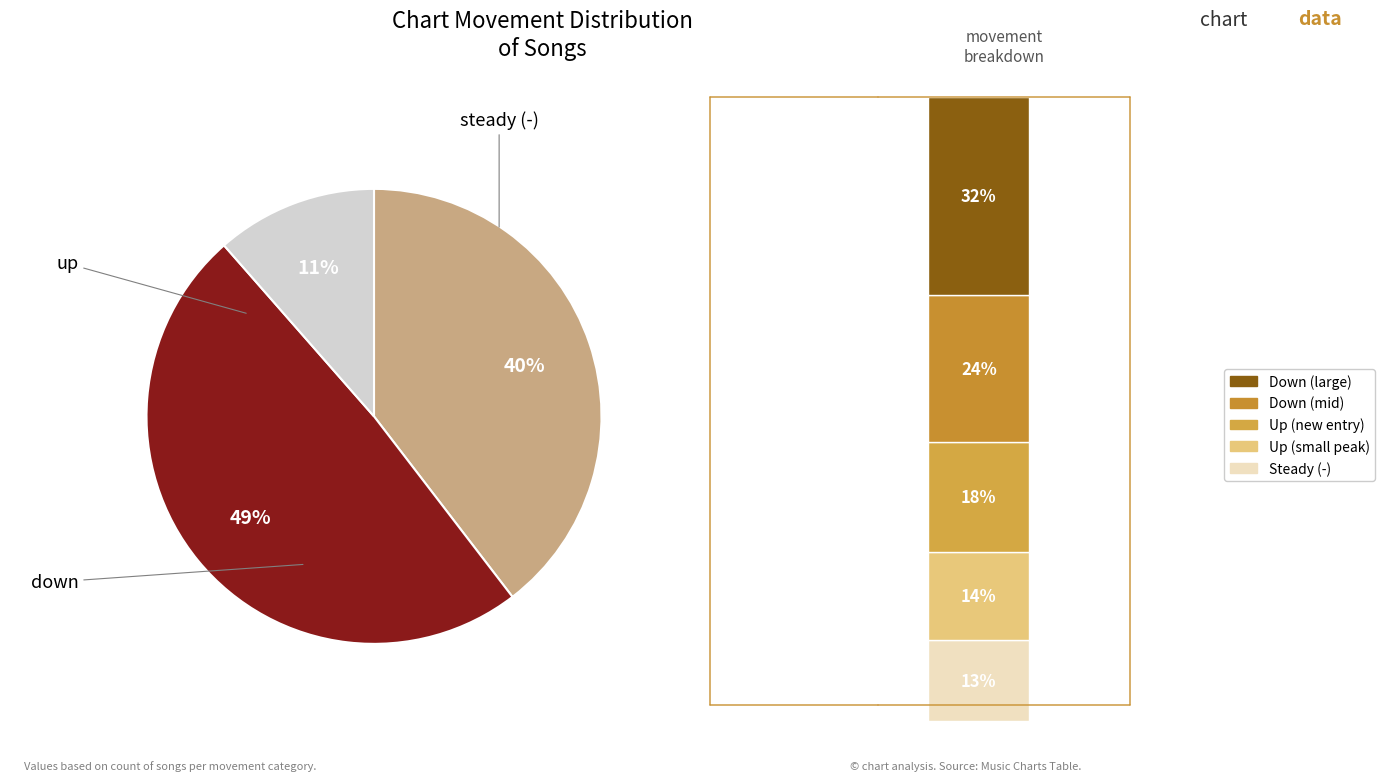

Does any single category account for the majority?

No